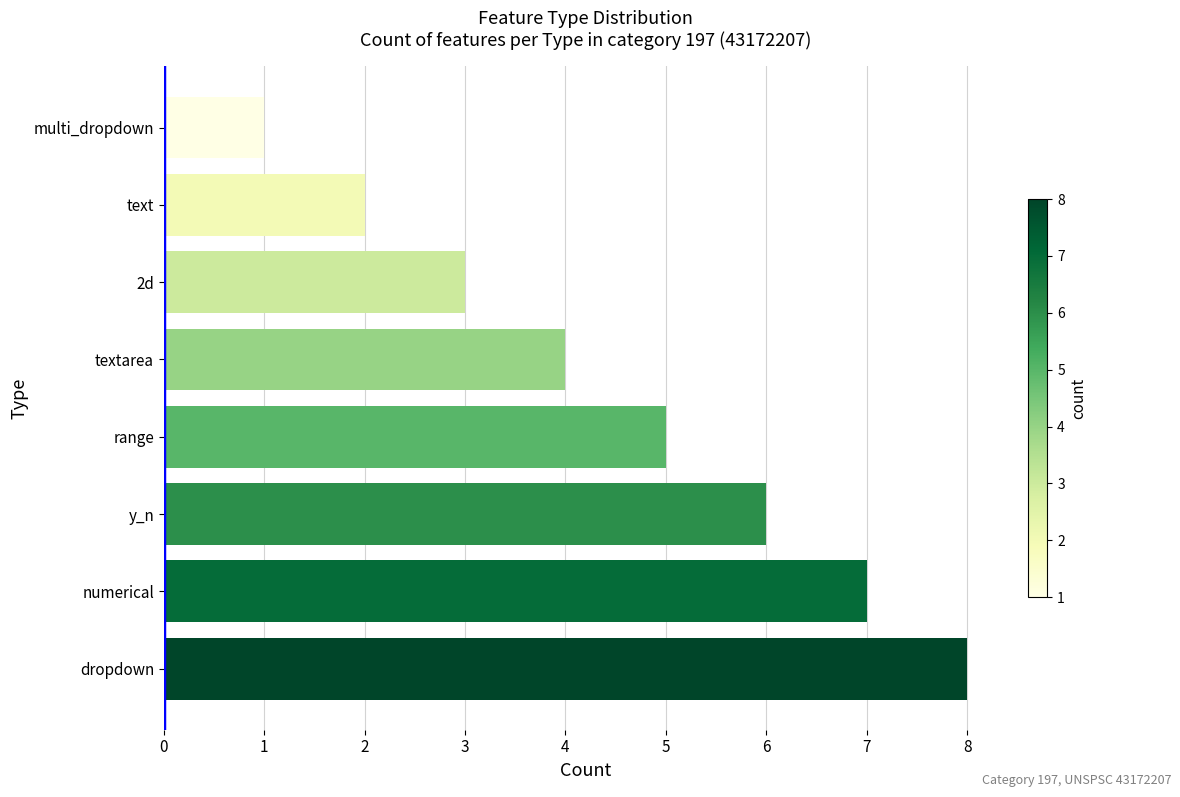

Reading bottom to top, transcribe all the data shown in this chart.

8	7	6	5	4	3	2	1